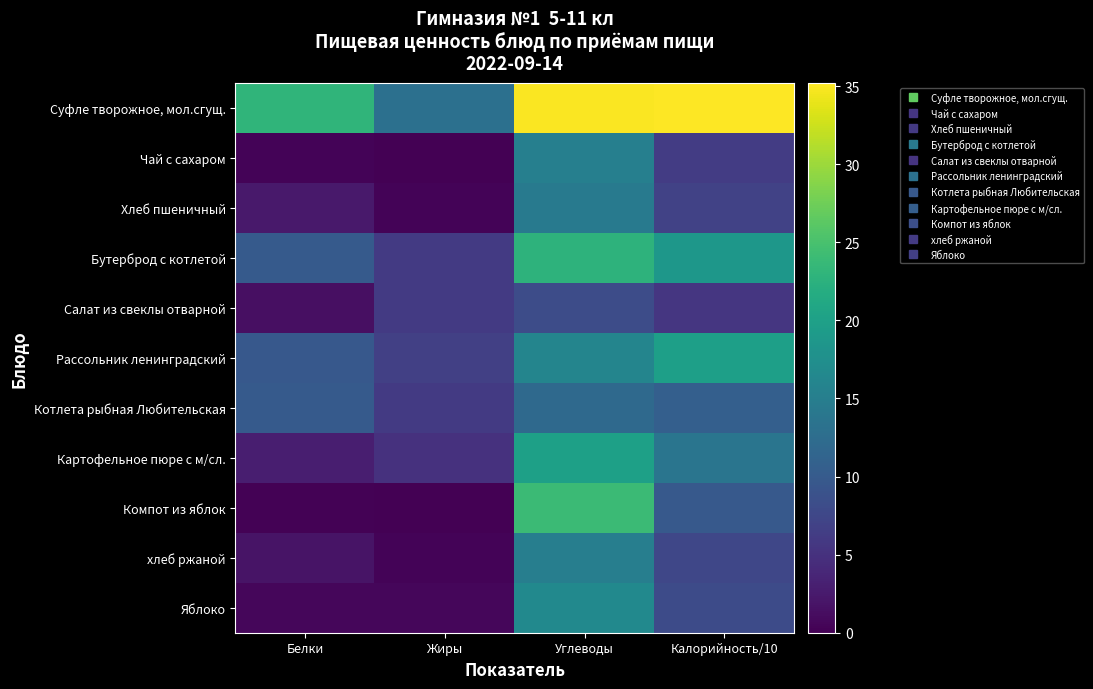

At which category does the chart reach its peak across all series?

Калорийность/10